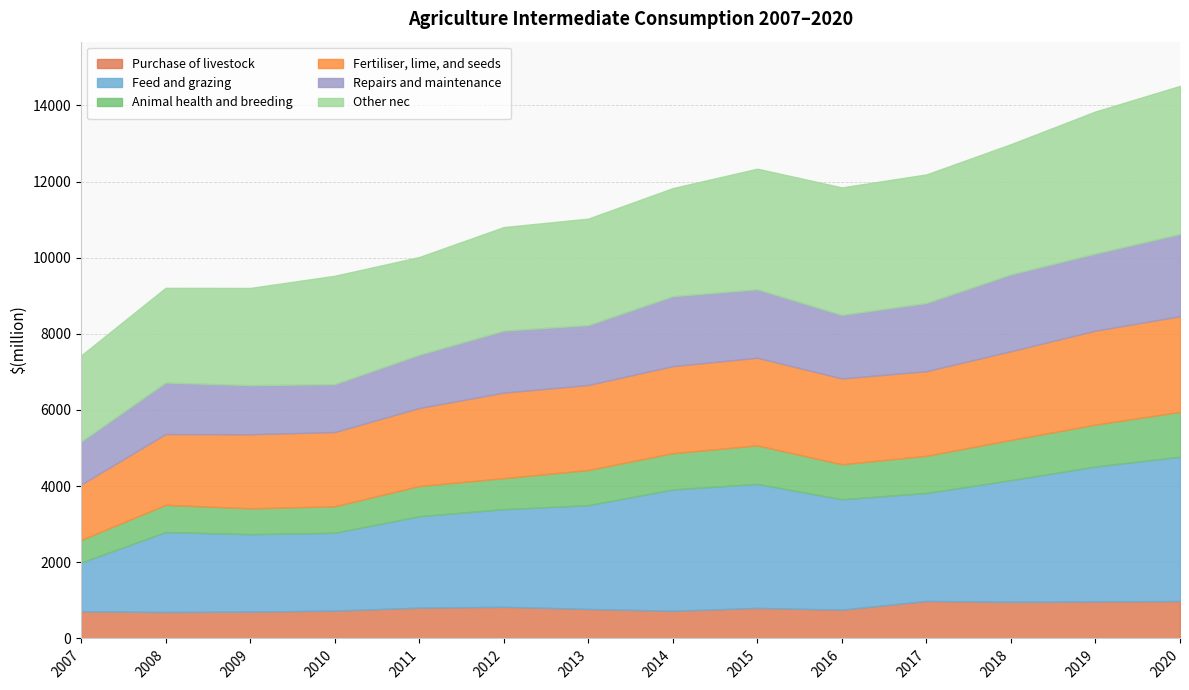

Which has a higher value, 2015 or 2012?

2012